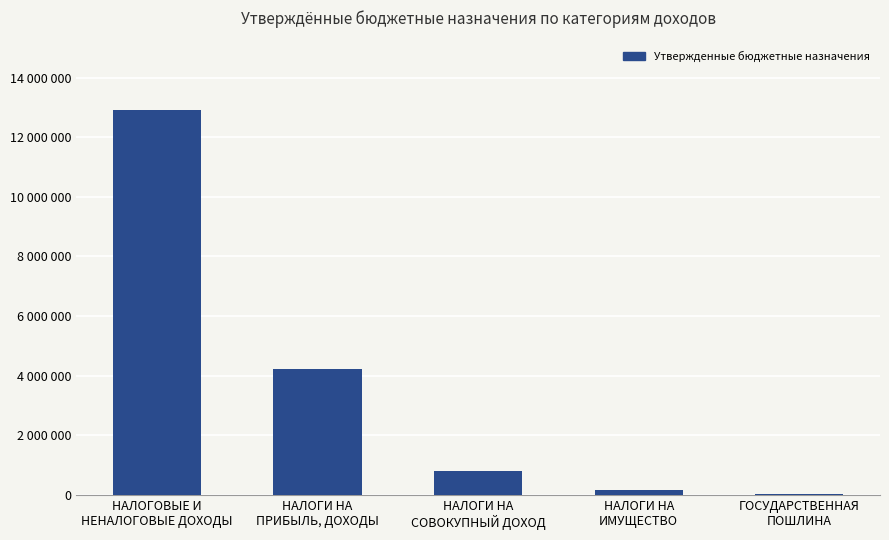

Rank the categories by value from lowest to highest.

ГОСУДАРСТВЕННАЯ
ПОШЛИНА, НАЛОГИ НА
ИМУЩЕСТВО, НАЛОГИ НА
СОВОКУПНЫЙ ДОХОД, НАЛОГИ НА
ПРИБЫЛЬ, ДОХОДЫ, НАЛОГОВЫЕ И
НЕНАЛОГОВЫЕ ДОХОДЫ